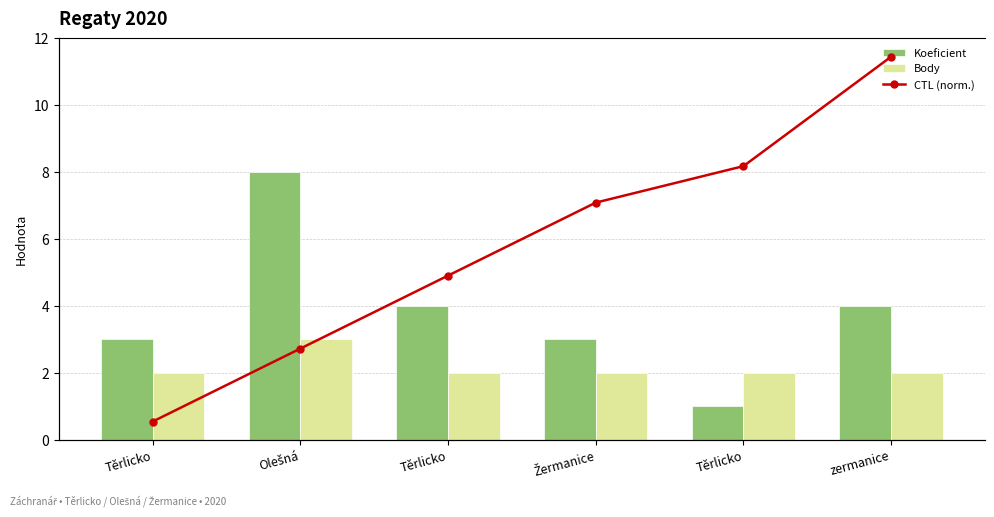

What is the difference between the maximum and minimum values in the Body series?

1